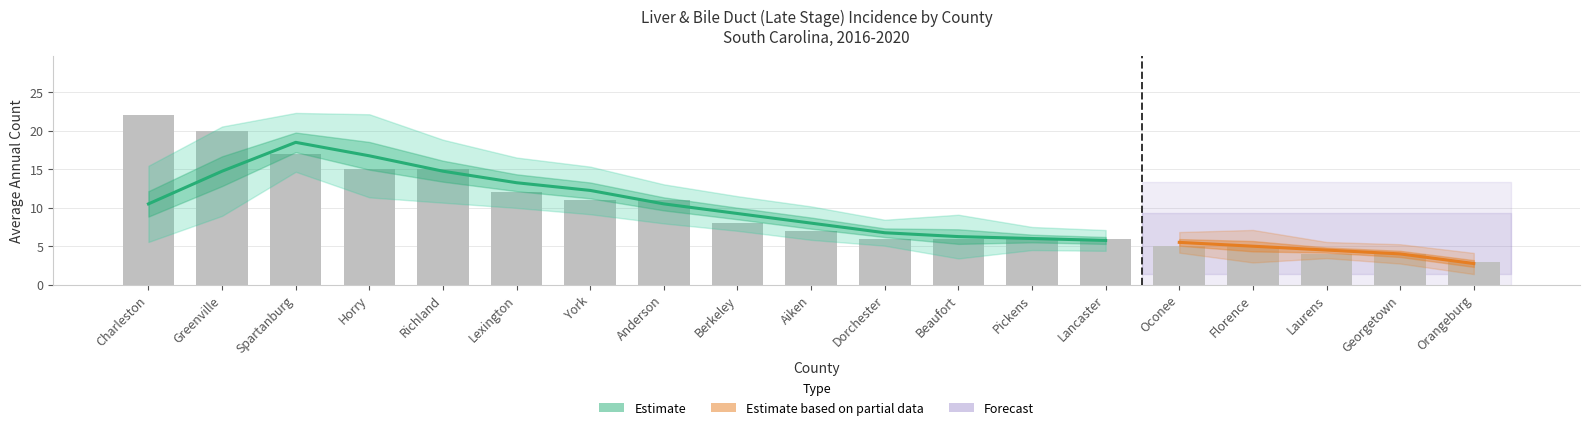

Reading left to right, extract all data points from this chart.

Charleston=22	Greenville=20	Spartanburg=17	Horry=15	Richland=15	Lexington=12	York=11	Anderson=11	Berkeley=8	Aiken=7	Dorchester=6	Beaufort=6	Pickens=6	Lancaster=6	Oconee=5	Florence=5	Laurens=4	Georgetown=4	Orangeburg=3